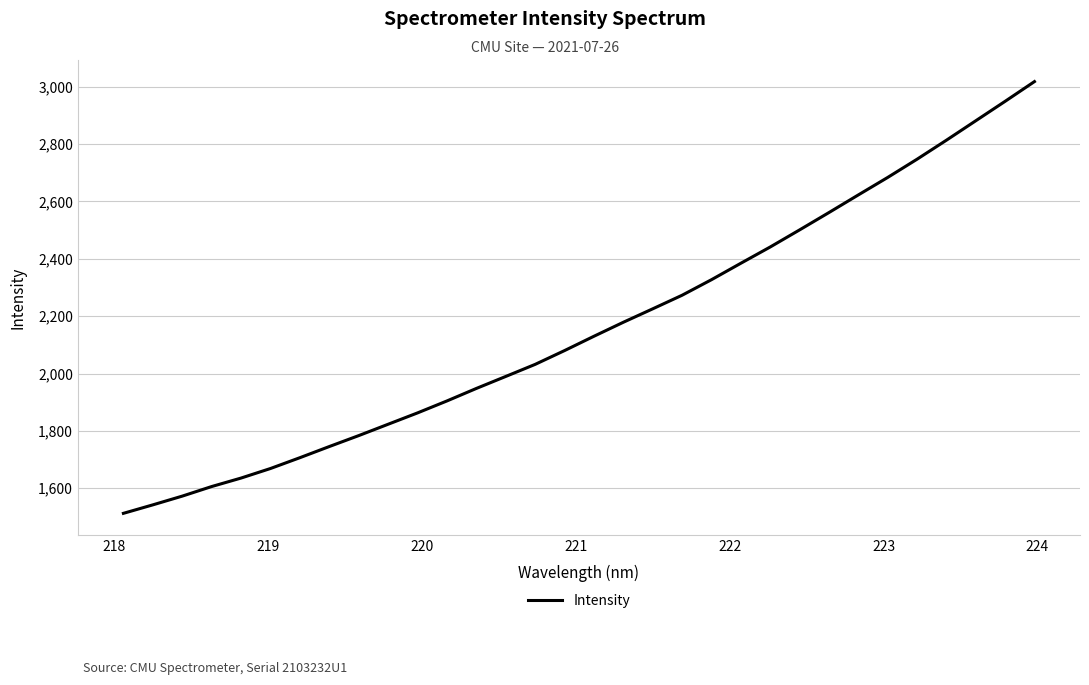

What is the difference between the maximum and minimum values?

1505.1